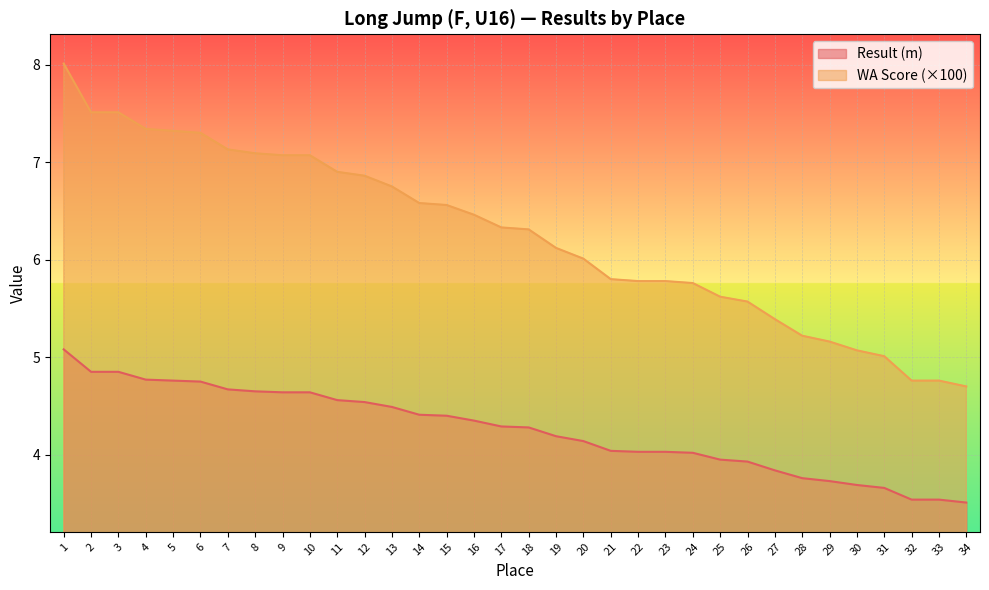

Rank the series by their average value, from lowest to highest.

Result (m), WA Score (×100)